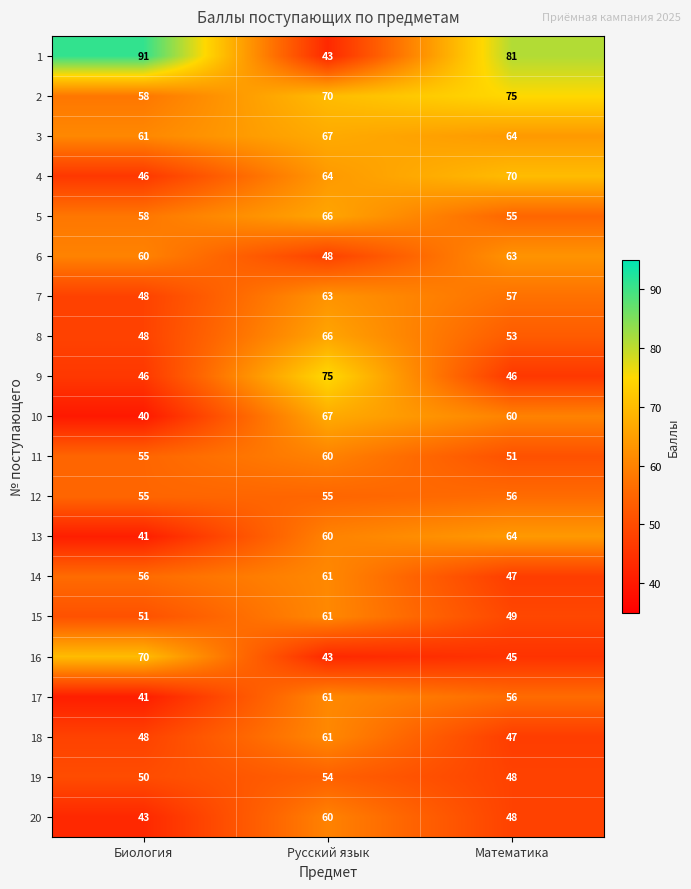

At how many categories does at least one series exceed 70?

3